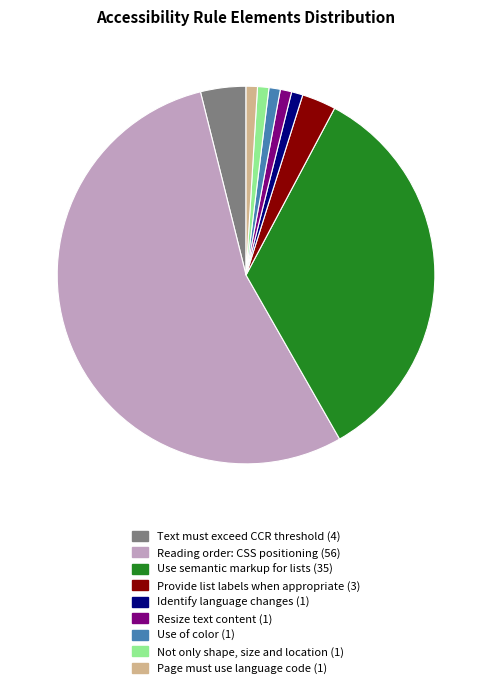

Which slice is the largest?

Reading order: CSS positioning (56)